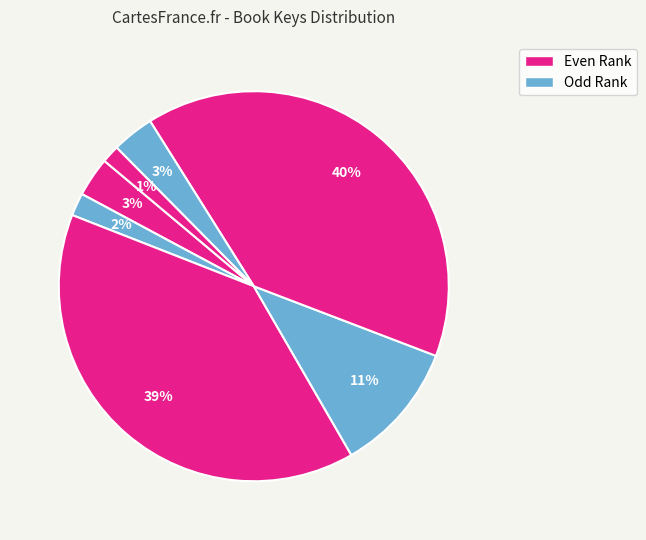

How many slices are in this pie chart?

7